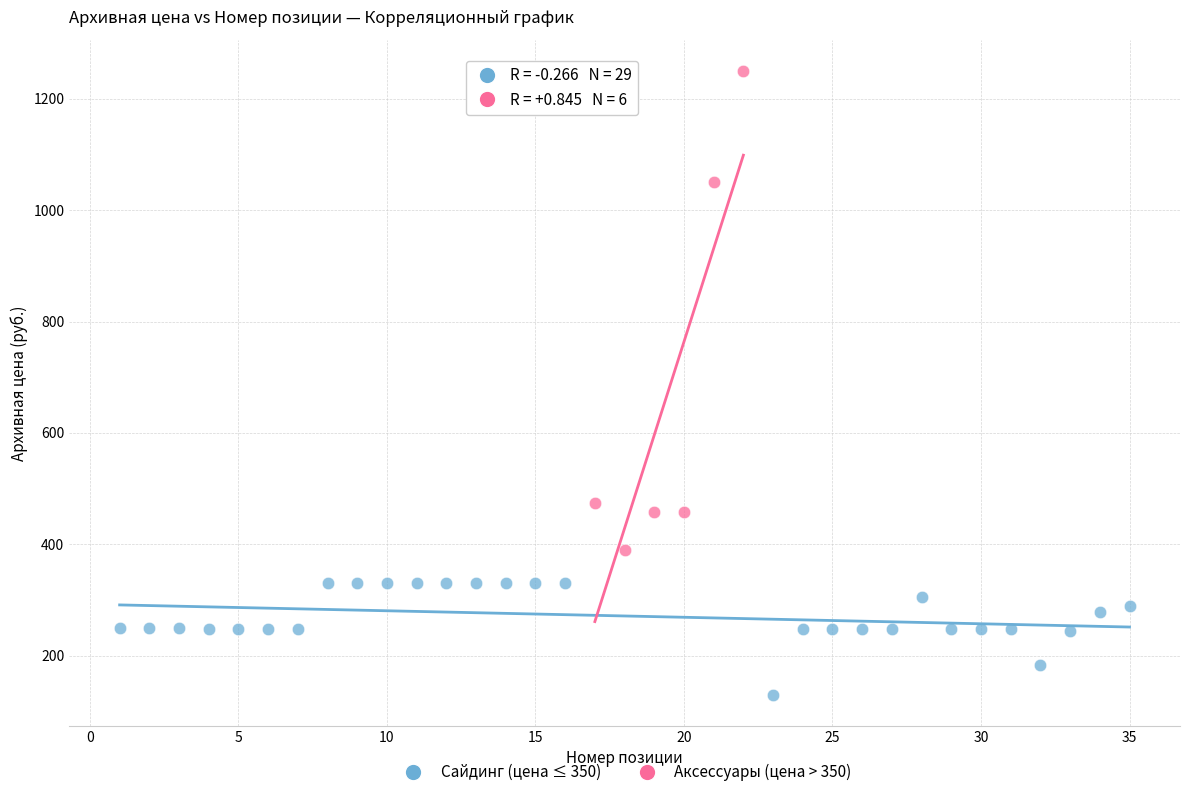

Which series has the widest spread of Y values?

Аксессуары (цена > 350)